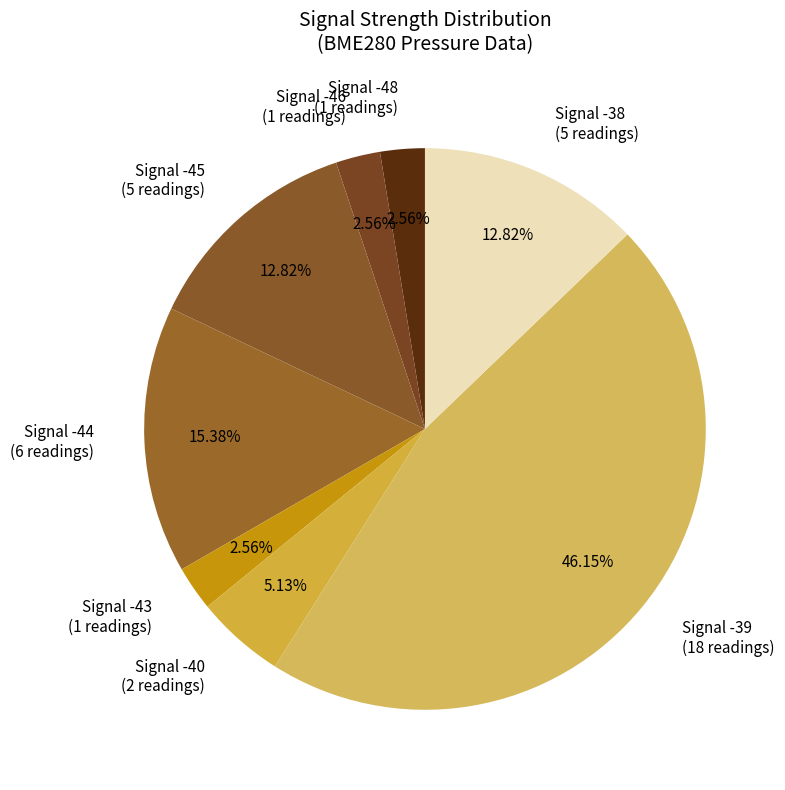

How many slices are in this pie chart?

8